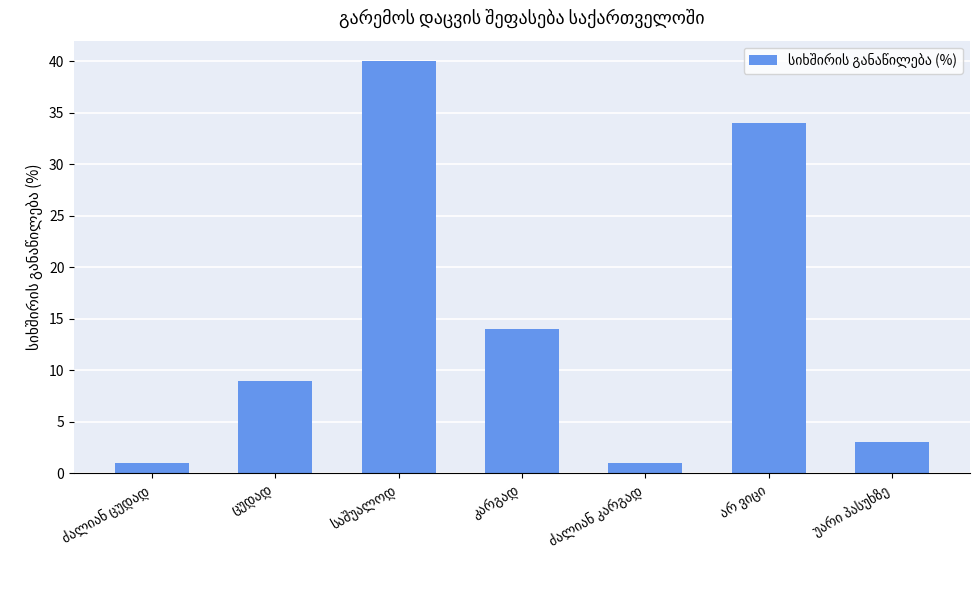

What is the maximum value shown in the chart?

40